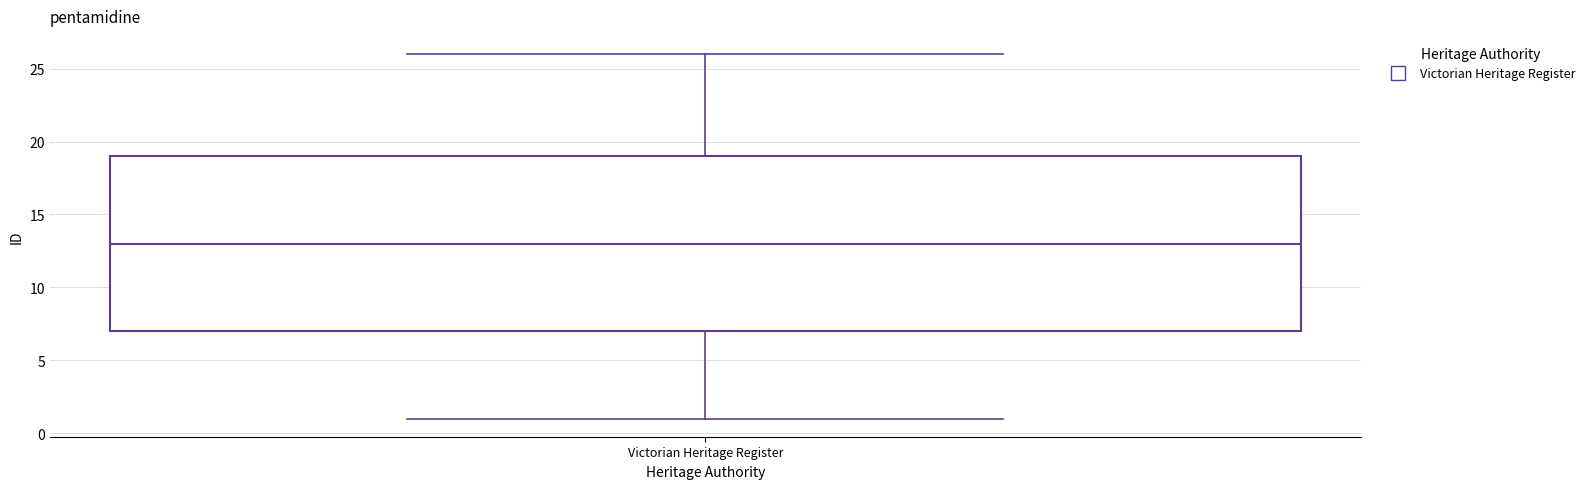

Read this box plot against the y-axis: the position of the median line, the range covered by the box, and the ends of both whiskers. The values are not printed on the chart, so give them approximately, as read against the axis.

median 13, box 7 to 19, whiskers 1 to 26